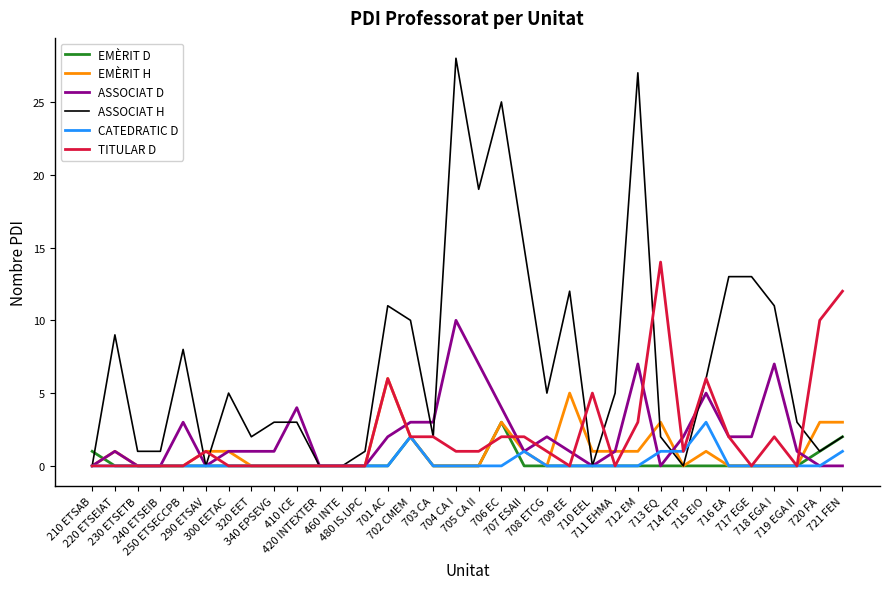

Which series has the largest range (max minus min)?

ASSOCIAT H